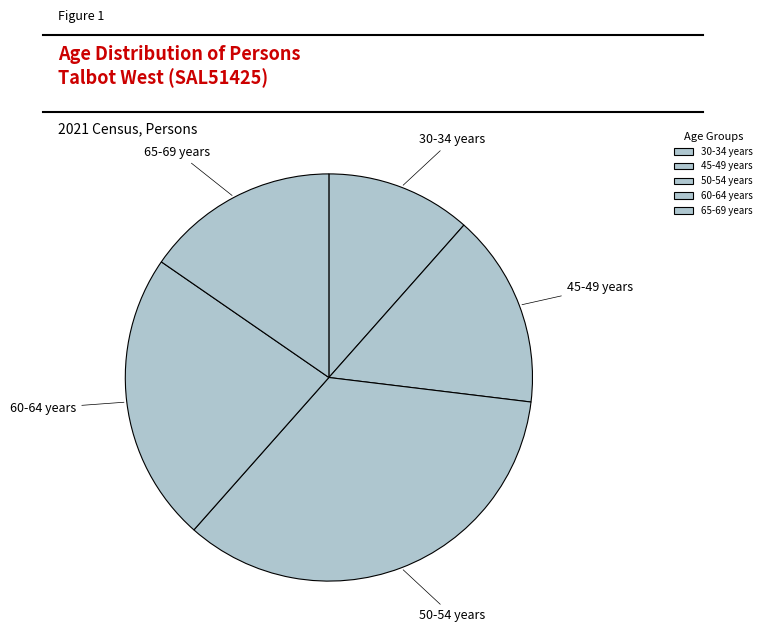

True or false: 45-49 years accounts for 20% of the total.

False